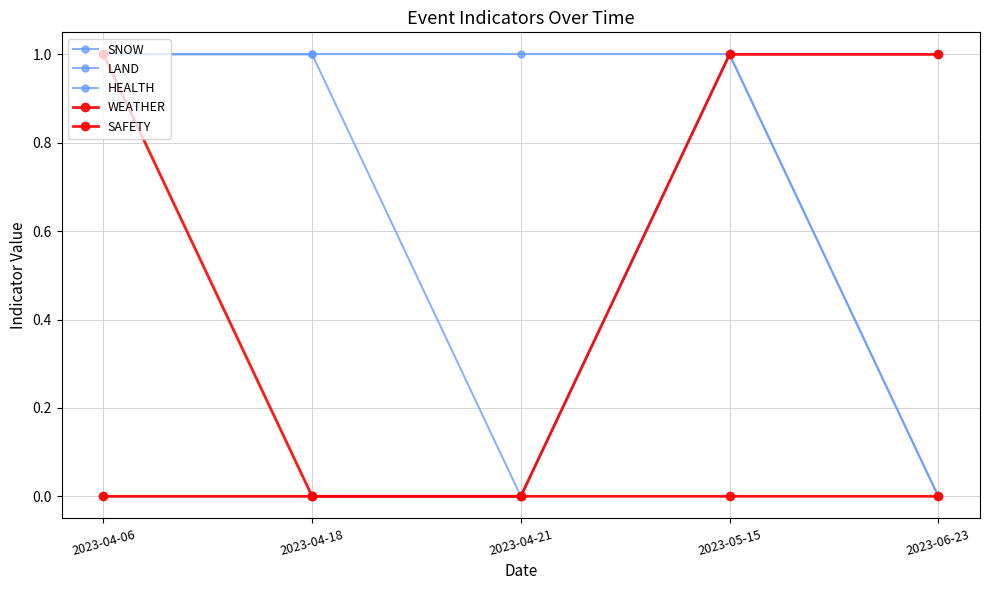

How many SAFETY values are between 0 and 1?

5